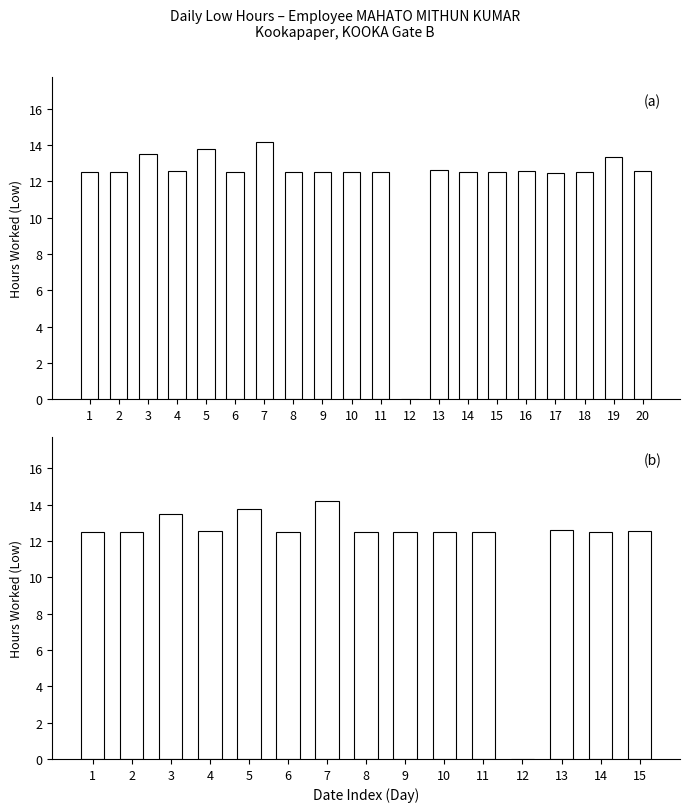

Rank the categories by value from highest to lowest.

7, 5, 3, 13, 4, 15, 10, 1, 9, 6, 11, 14, 2, 8, 12